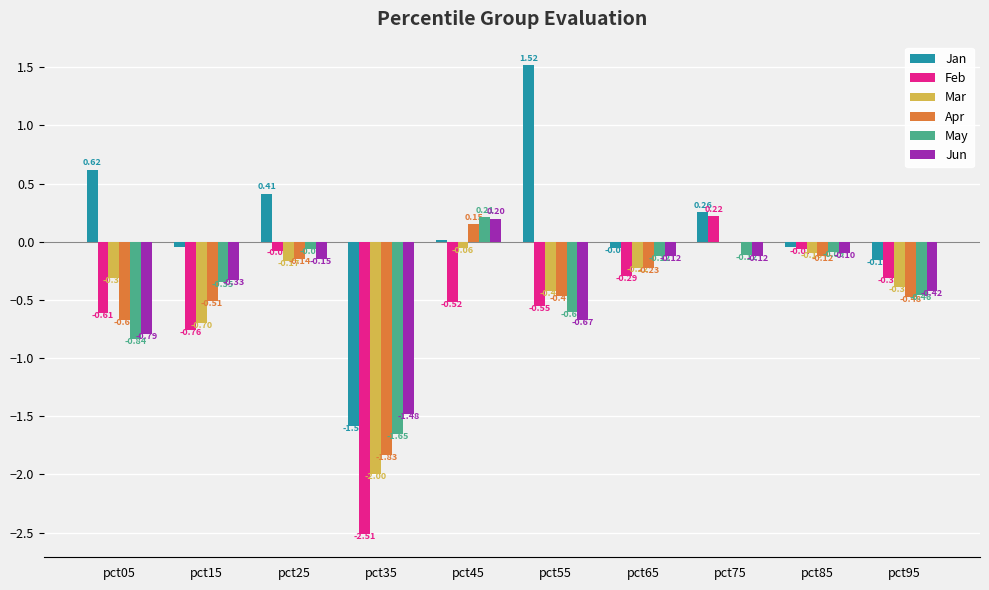

At which category is the sum across all series the highest?

pct75